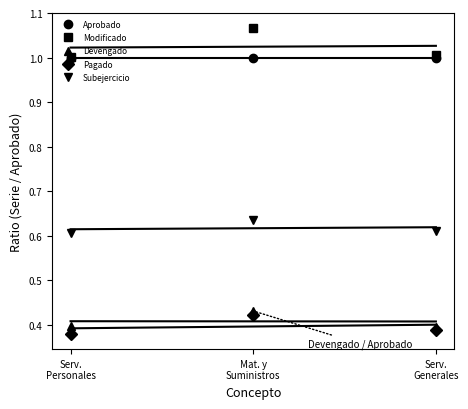

What position from the left is Serv.
Generales?

3